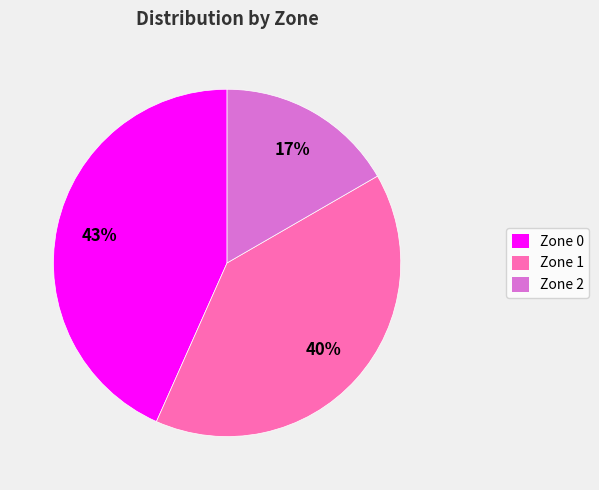

What is the smallest slice in the pie chart?

Zone 2